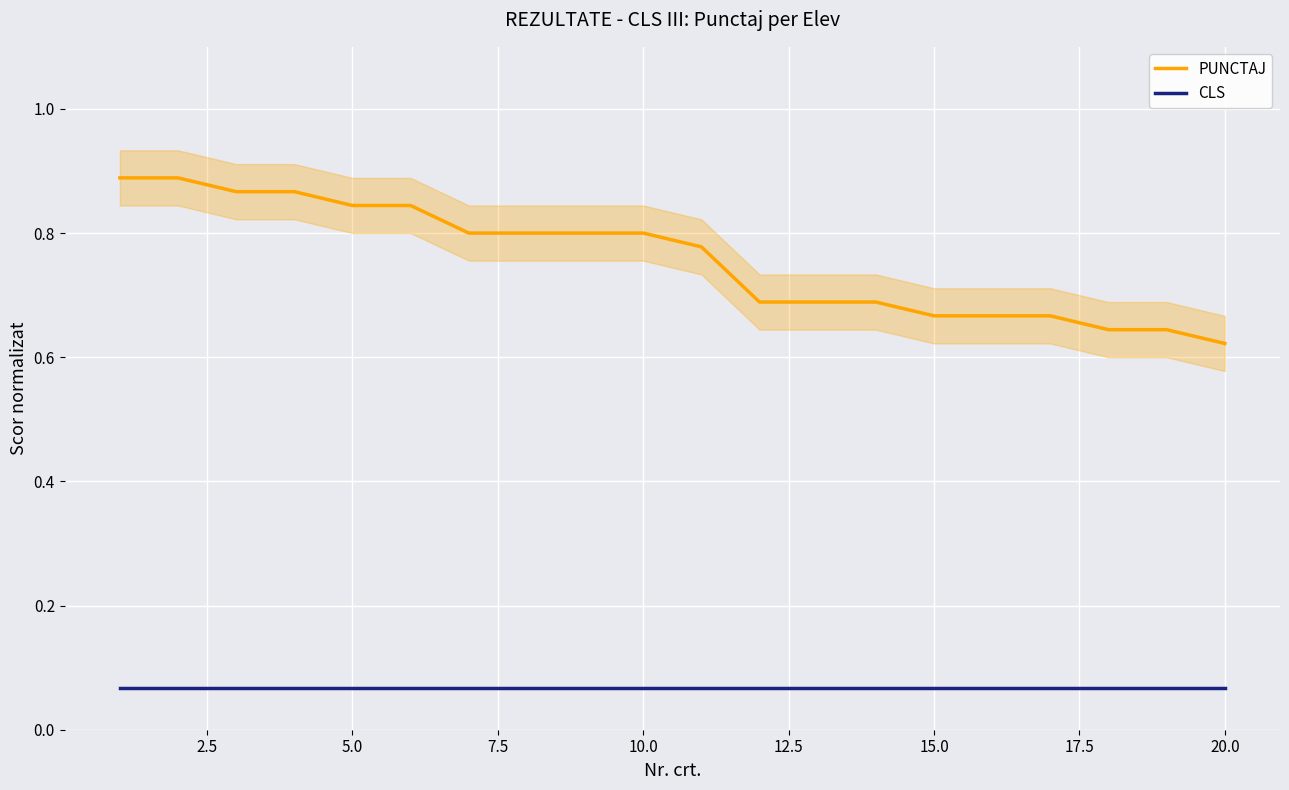

Reading right to left, list all the values displayed in this chart.

PUNCTAJ: 0.6	0.6	0.6	0.7	0.7	0.7	0.7	0.7	0.7	0.8	0.8	0.8	0.8	0.8	0.8	0.8	0.9	0.9	0.9	0.9
CLS: 0.1	0.1	0.1	0.1	0.1	0.1	0.1	0.1	0.1	0.1	0.1	0.1	0.1	0.1	0.1	0.1	0.1	0.1	0.1	0.1